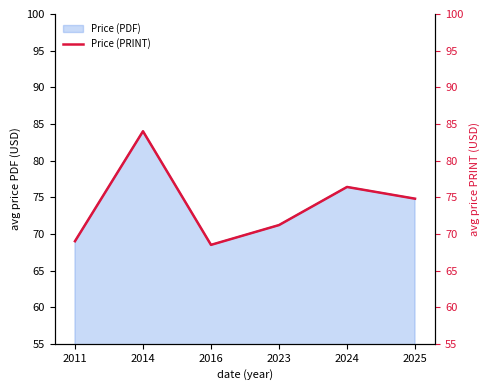

At which category does the data reach its first local valley?

2016